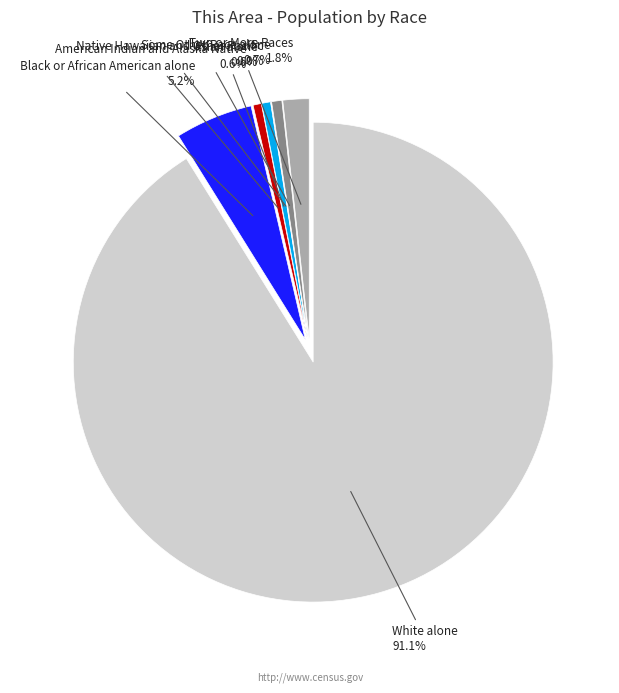

What percentage is the American Indian and Alaska Native slice, to the nearest percent?

1%